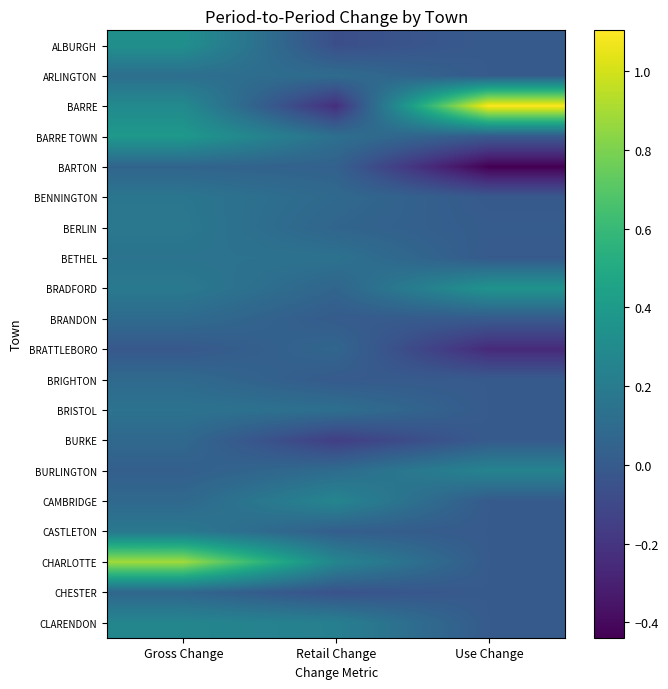

Rank the series by their maximum value, from lowest to highest.

BARTON, BRATTLEBORO, CHESTER, BURKE, BRIGHTON, BRANDON, ARLINGTON, BRISTOL, BETHEL, BENNINGTON, BERLIN, CASTLETON, BURLINGTON, CAMBRIDGE, CLARENDON, ALBURGH, BRADFORD, BARRE TOWN, CHARLOTTE, BARRE